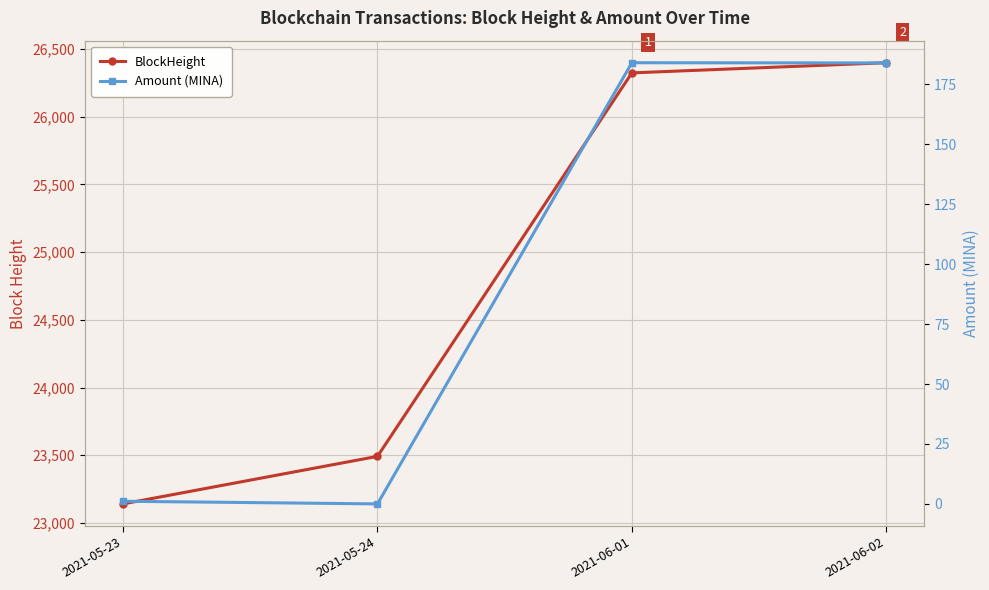

At which category does the chart reach its peak across all series?

2021-06-02